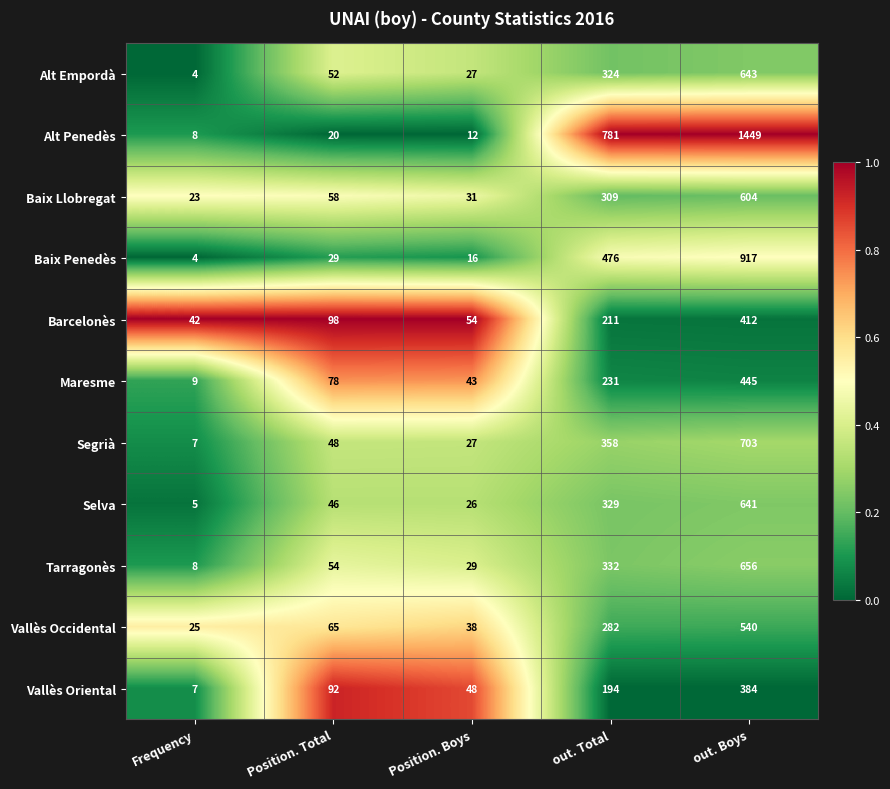

At which label is Segrià closest to 355?

out. Total